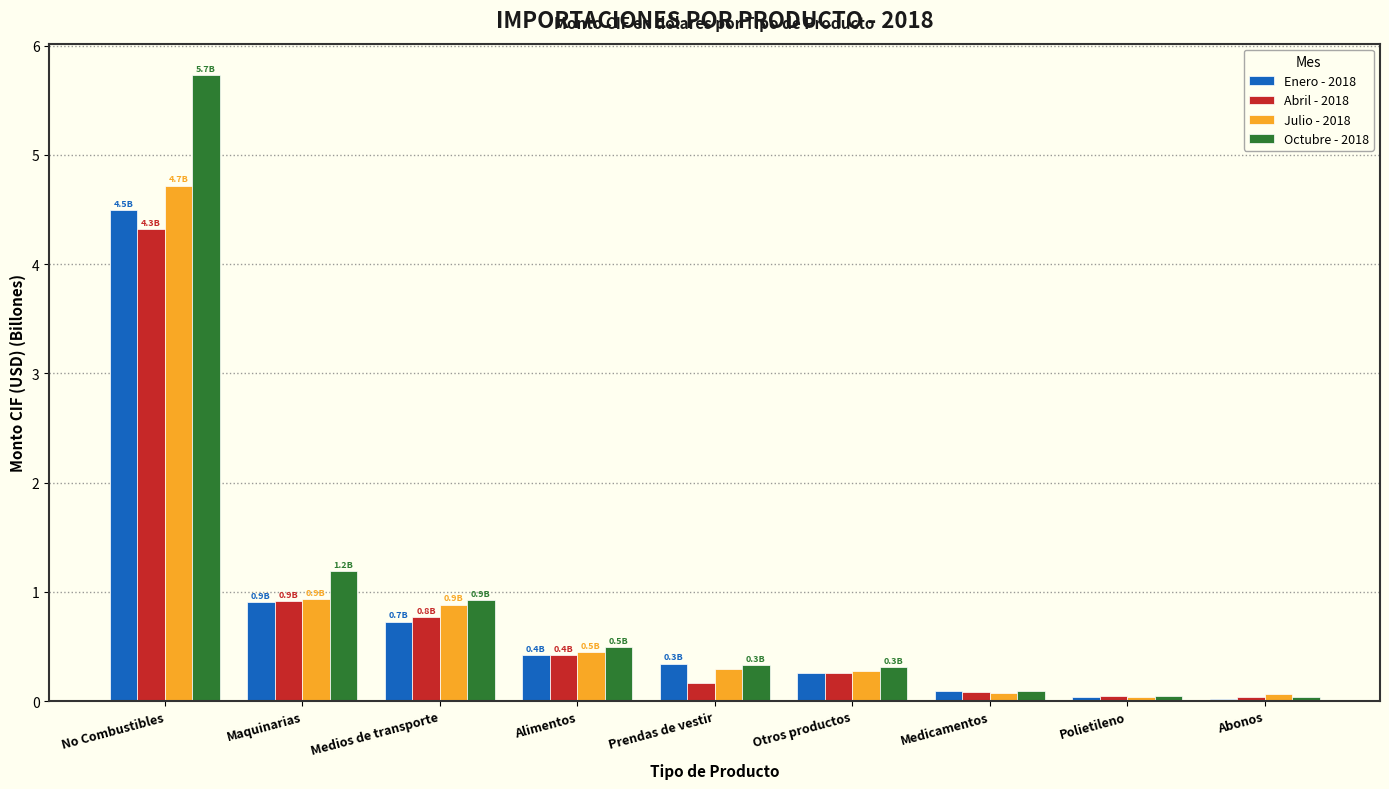

Which series has the largest range (max minus min)?

Octubre - 2018